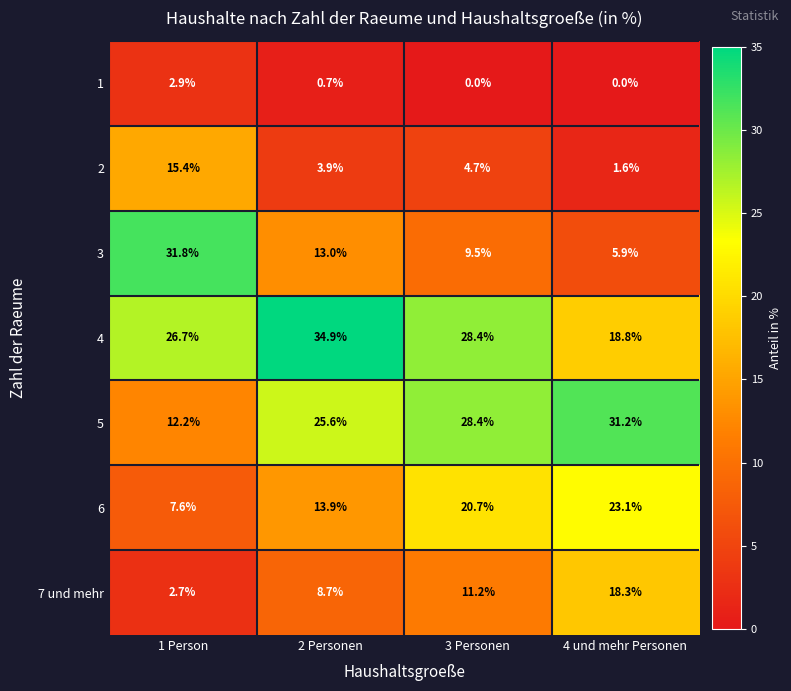

At which label does 4 first exceed 28?

2 Personen